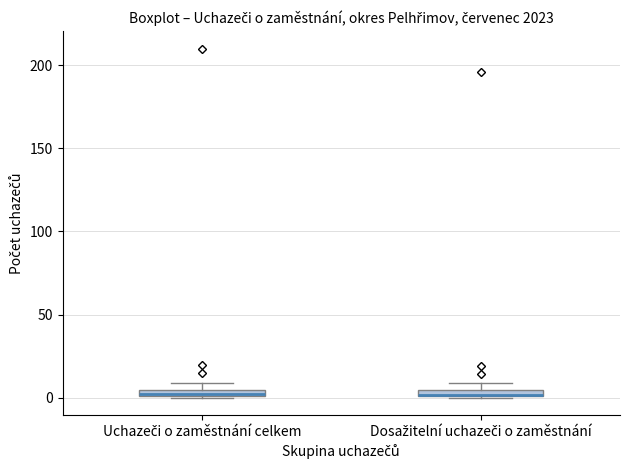

Where is the upper edge of the box for Dosažitelní uchazeči o zaměstnání on the y-axis? The values are not printed on the chart, so give them approximately, as read against the axis.

5